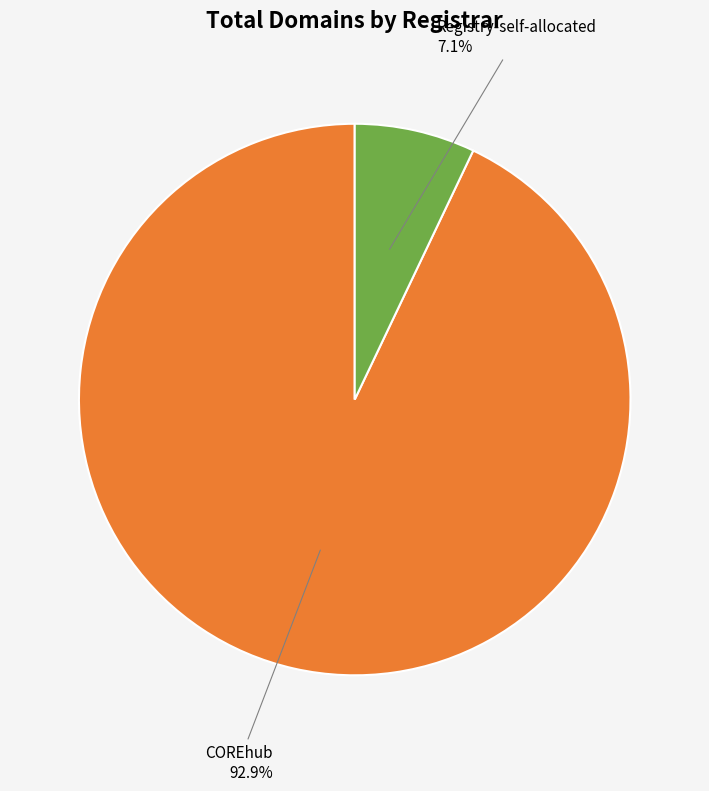

Is there any slice that represents more than half of the pie?

Yes